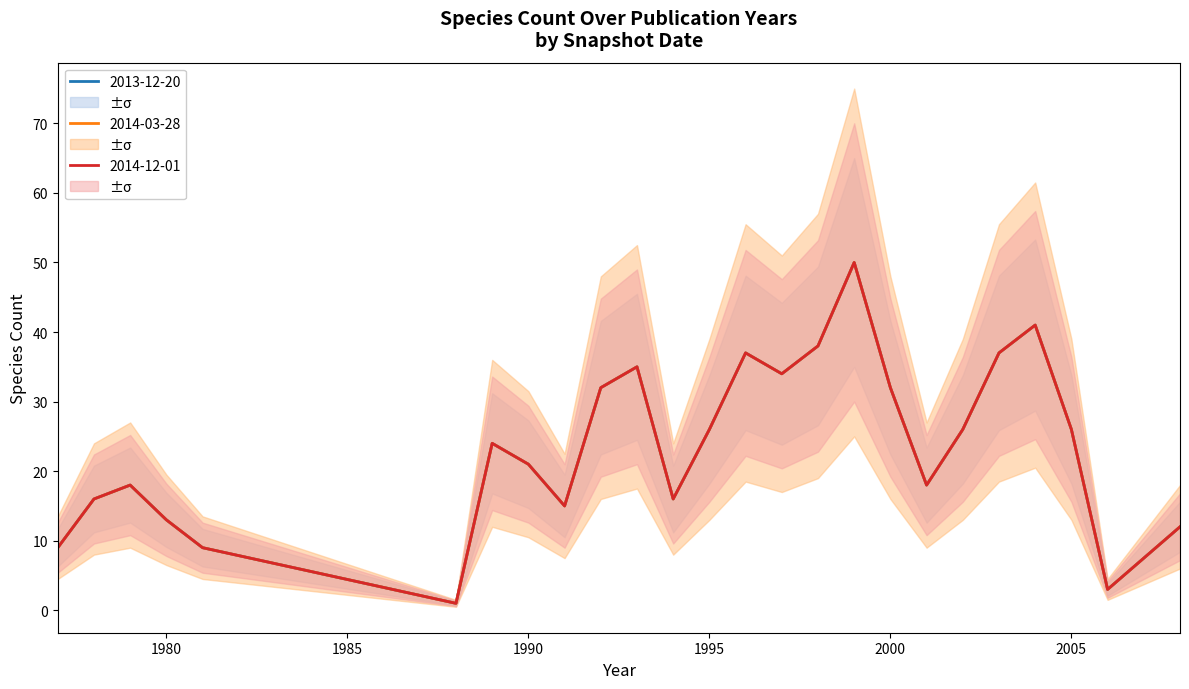

True or false: 2014-12-01 and 2013-12-20 cross at least once.

False